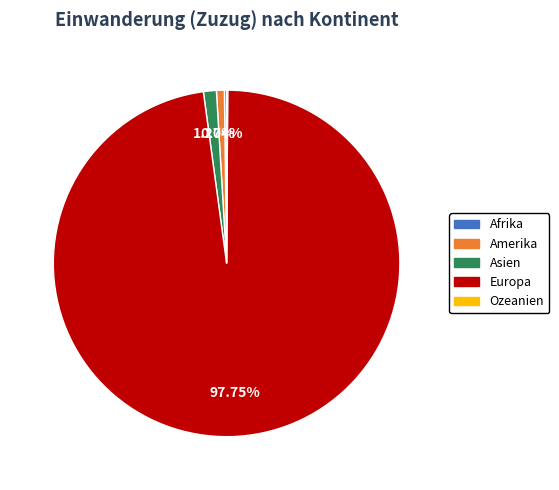

Is there any slice that represents more than half of the pie?

Yes